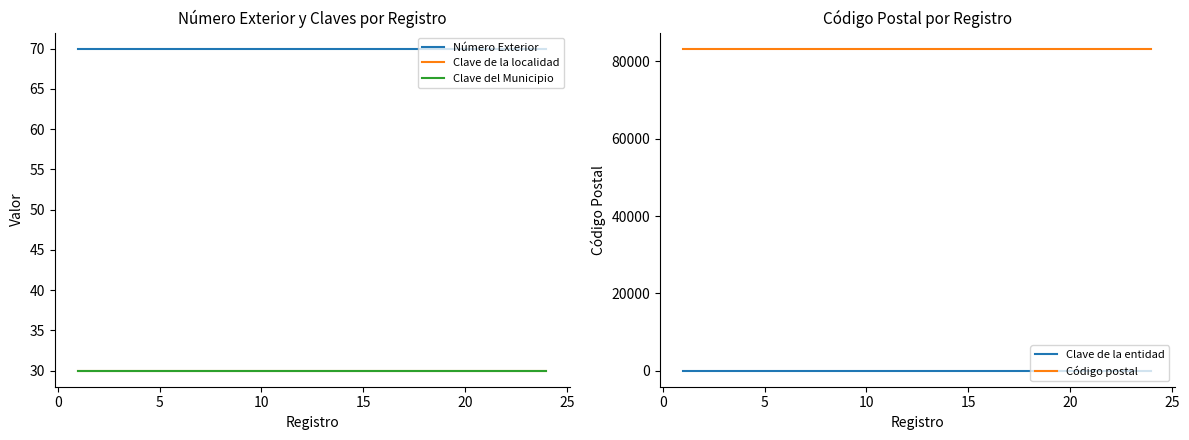

True or false: Código postal and Clave de la entidad intersect in this chart.

False